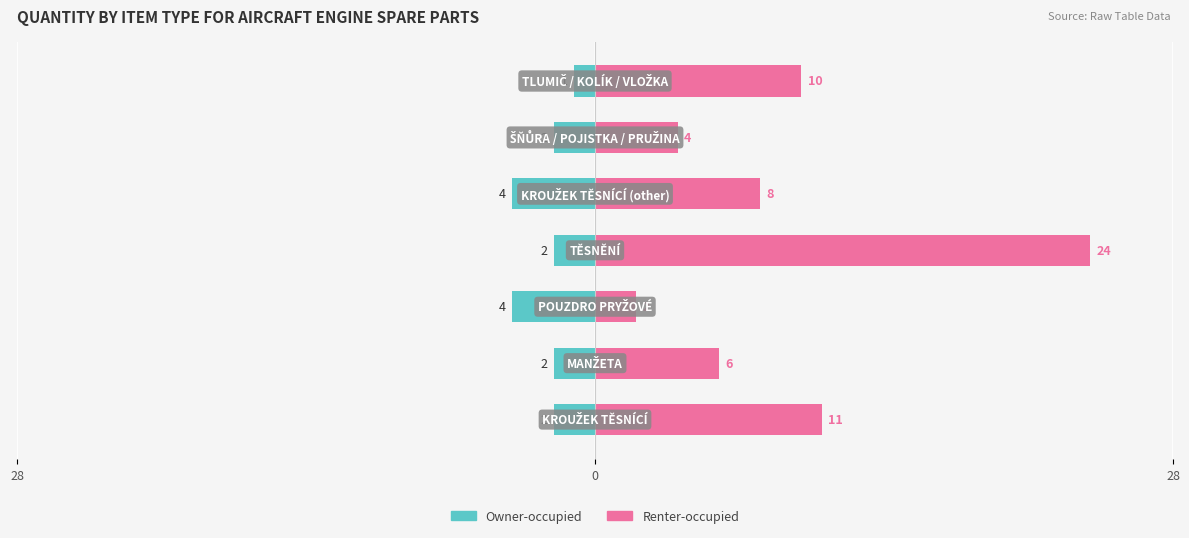

What are all the series names shown in the legend?

Owner-occupied, Renter-occupied